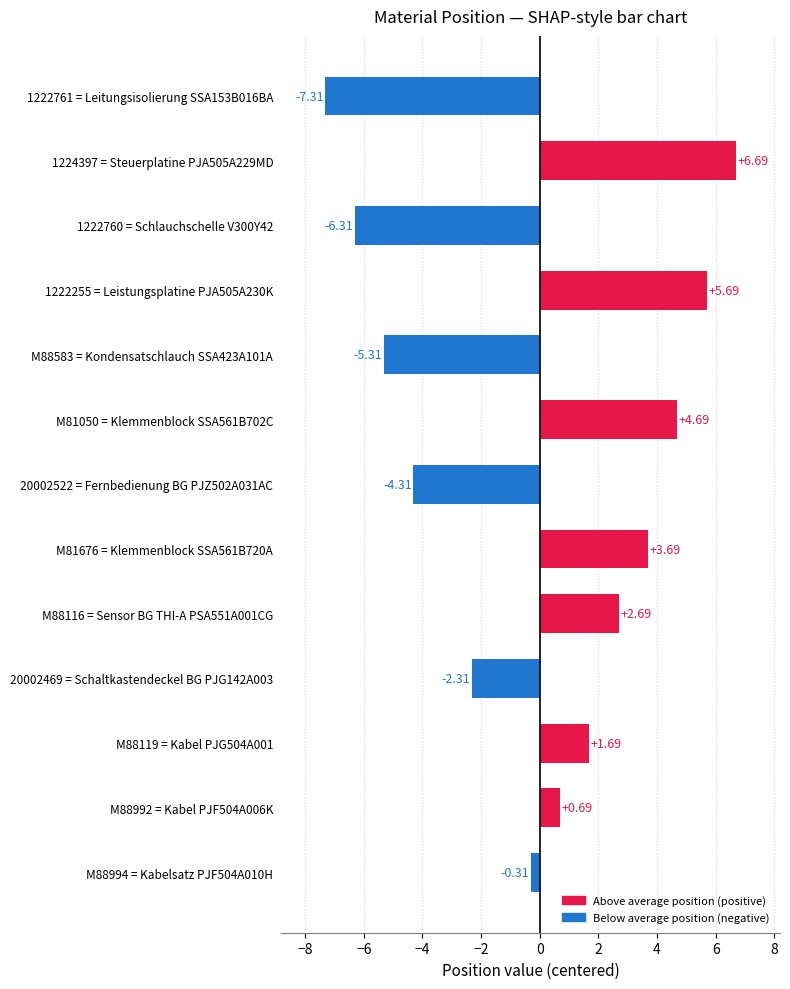

List the labels in order of value, largest first.

1224397 = Steuerplatine PJA505A229MD, 1222255 = Leistungsplatine PJA505A230K, M81050 = Klemmenblock SSA561B702C, M81676 = Klemmenblock SSA561B720A, M88116 = Sensor BG THI-A PSA551A001CG, M88119 = Kabel PJG504A001, M88992 = Kabel PJF504A006K, M88994 = Kabelsatz PJF504A010H, 20002469 = Schaltkastendeckel BG PJG142A003, 20002522 = Fernbedienung BG PJZ502A031AC, M88583 = Kondensatschlauch SSA423A101A, 1222760 = Schlauchschelle V300Y42, 1222761 = Leitungsisolierung SSA153B016BA